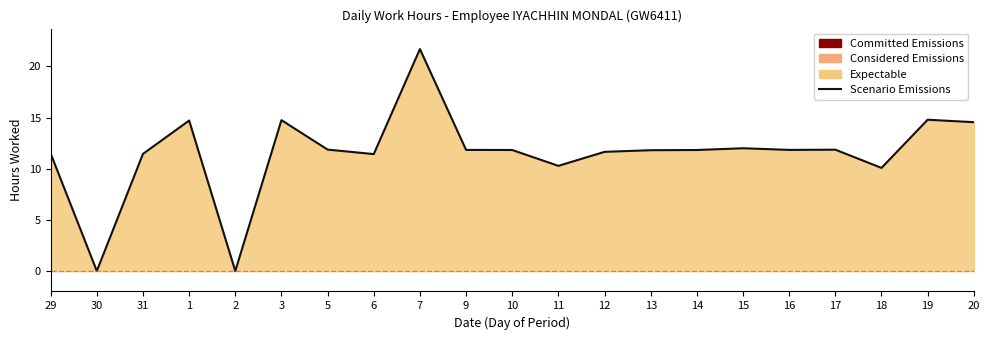

How many data points are less than 11?

4